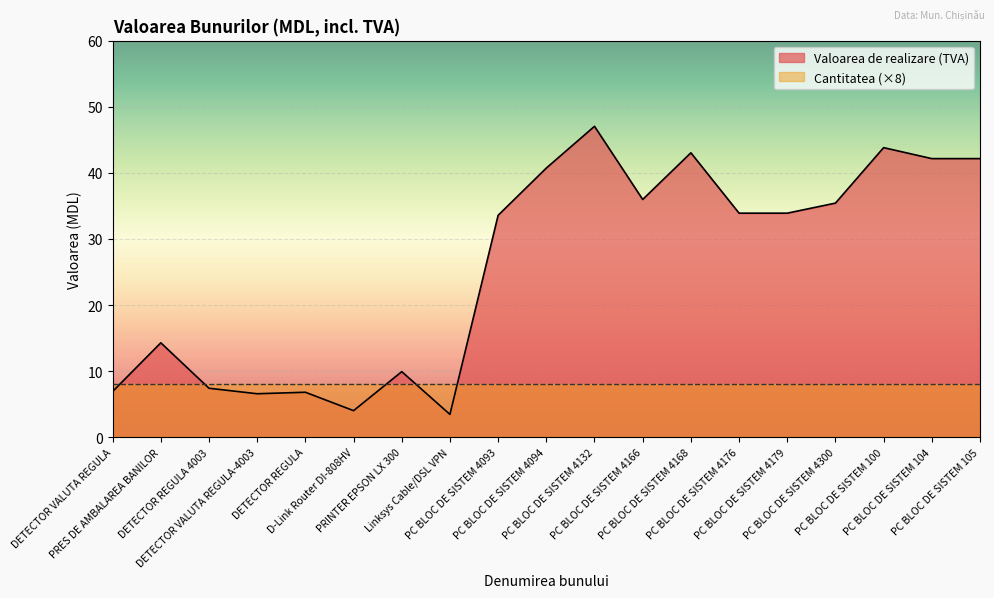

How many distinct data groups are displayed?

2